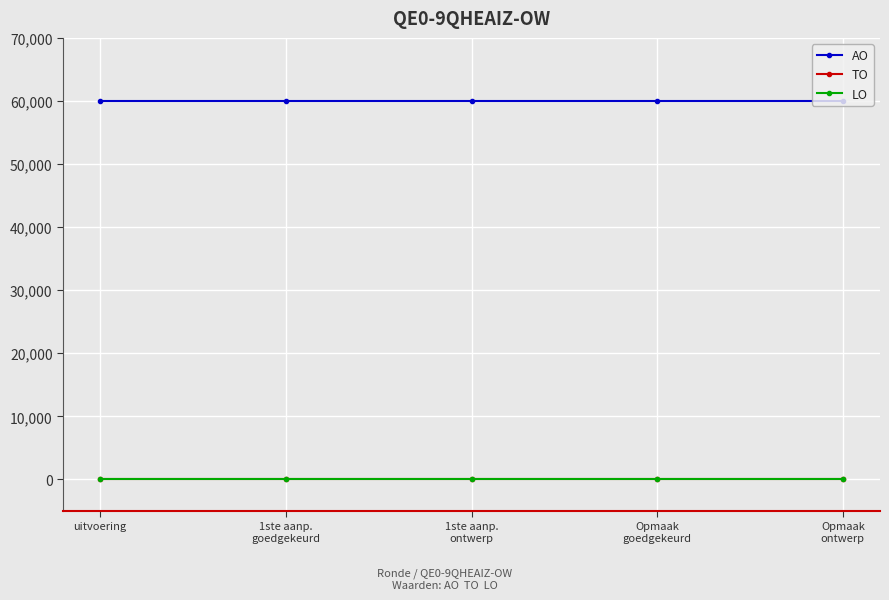

True or false: AO has more than 2 interior local peaks.

False